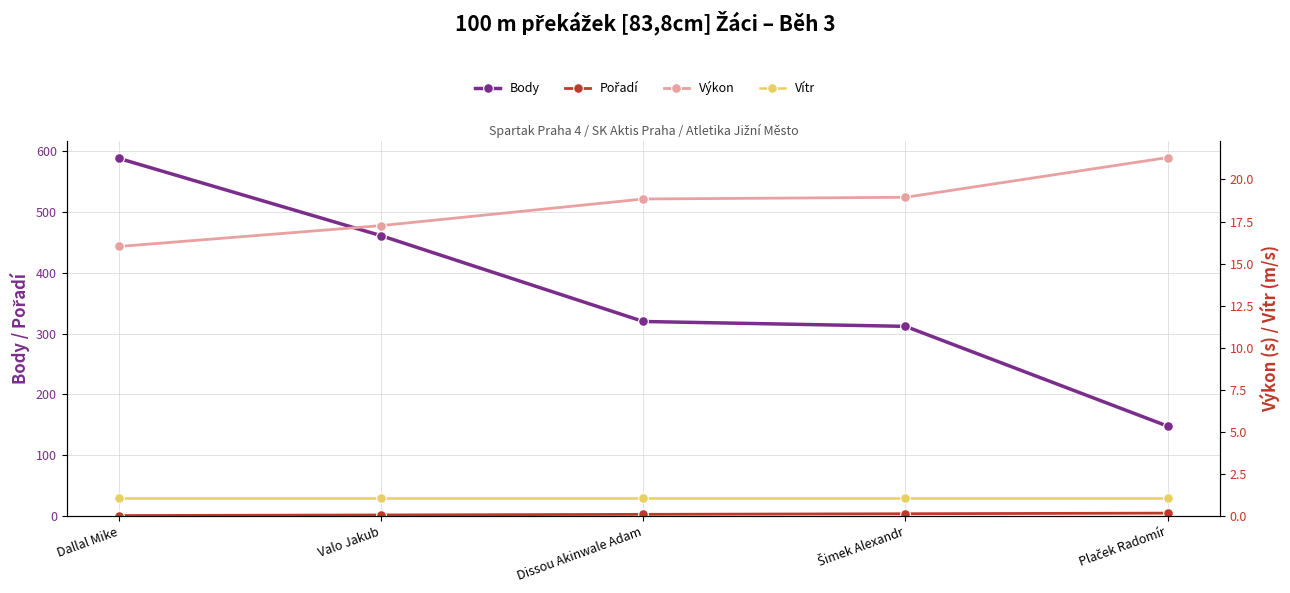

How many categories are shown in the chart?

5